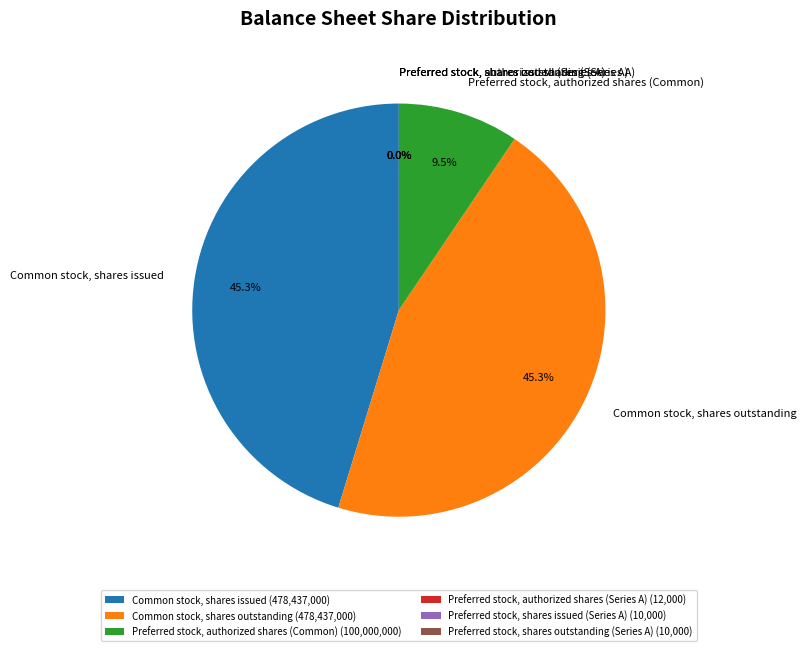

To the nearest percent, what is the average slice percentage?

17%